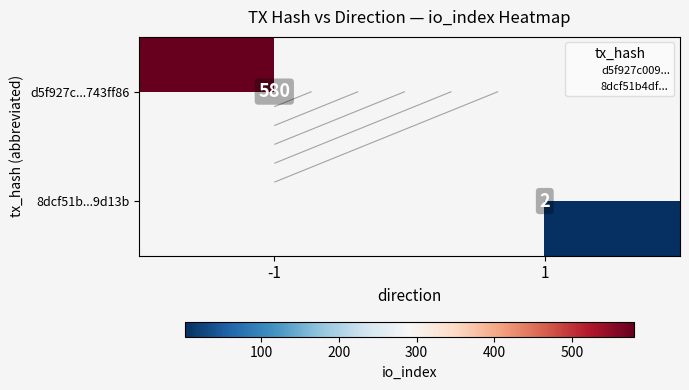

Rank the series at 1 from highest to lowest value.

d5f927c...743ff86, 8dcf51b...9d13b